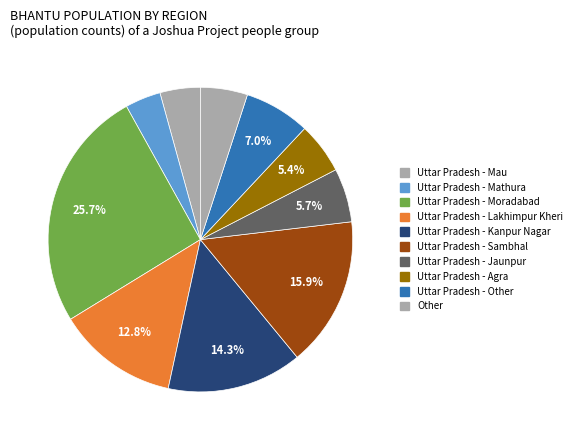

What percentage is the Uttar Pradesh - Agra slice, to the nearest percent?

5%